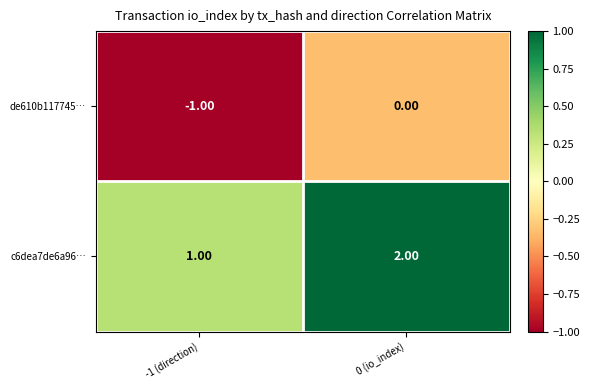

What is the sum of the c6dea7de6a96… values at 0 (io_index) and -1 (direction)?

3